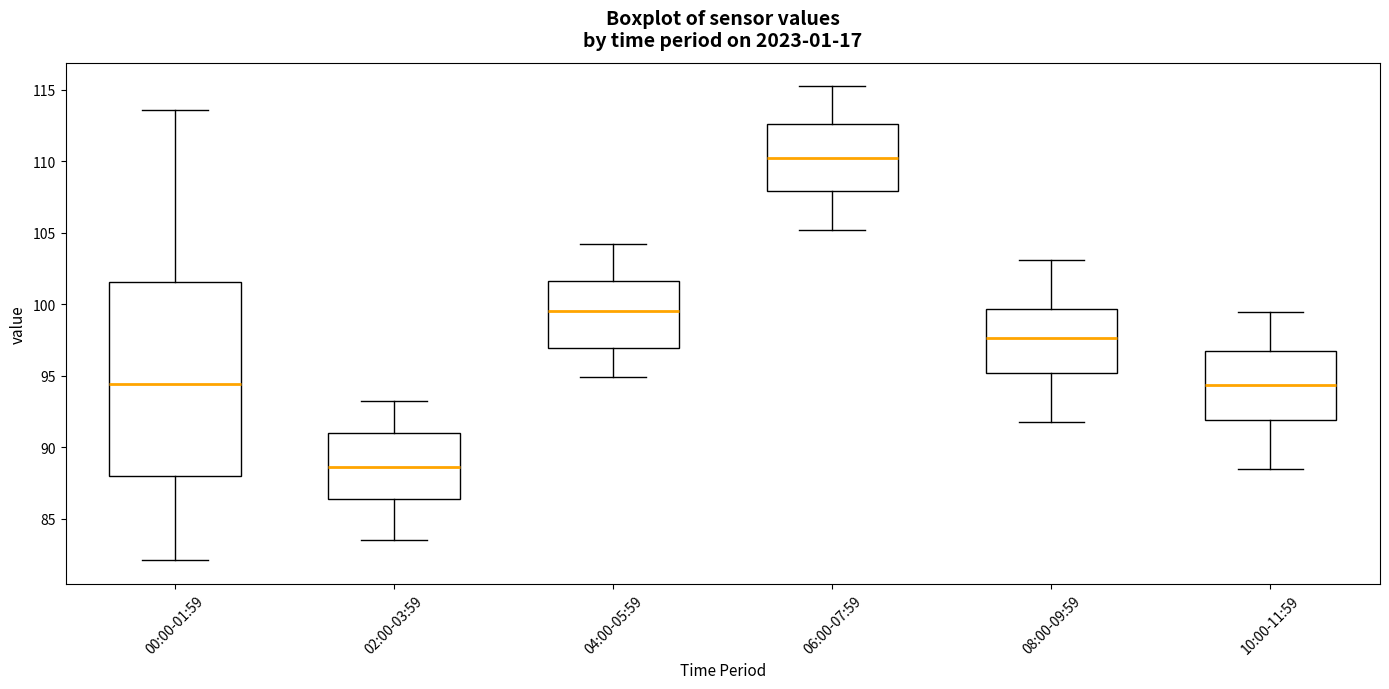

Where is the lower edge of the box for 08:00-09:59 on the y-axis? The values are not printed on the chart, so give them approximately, as read against the axis.

95.0